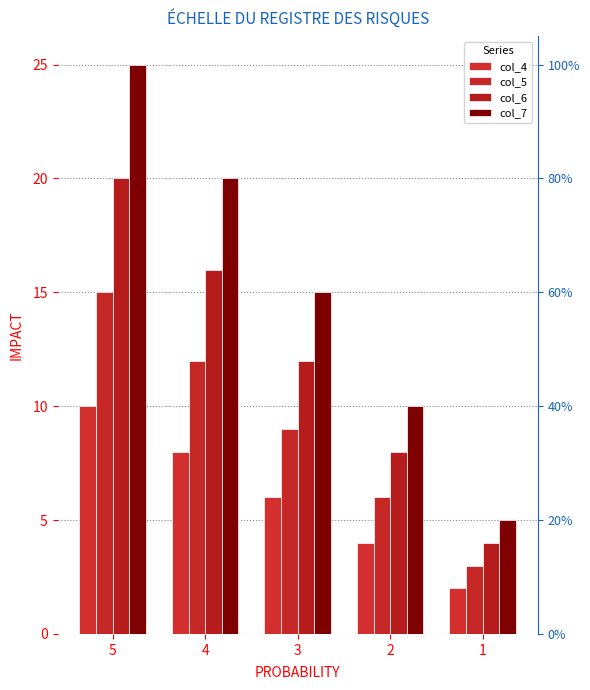

Reading left to right, transcribe all the data shown in this chart.

col_4: 5=10	4=8	3=6	2=4	1=2
col_5: 5=15	4=12	3=9	2=6	1=3
col_6: 5=20	4=16	3=12	2=8	1=4
col_7: 5=25	4=20	3=15	2=10	1=5